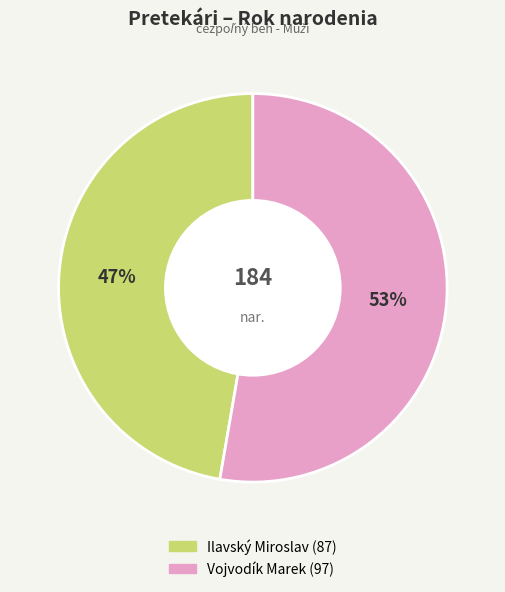

Which category has the biggest portion of the pie?

Vojvodík Marek